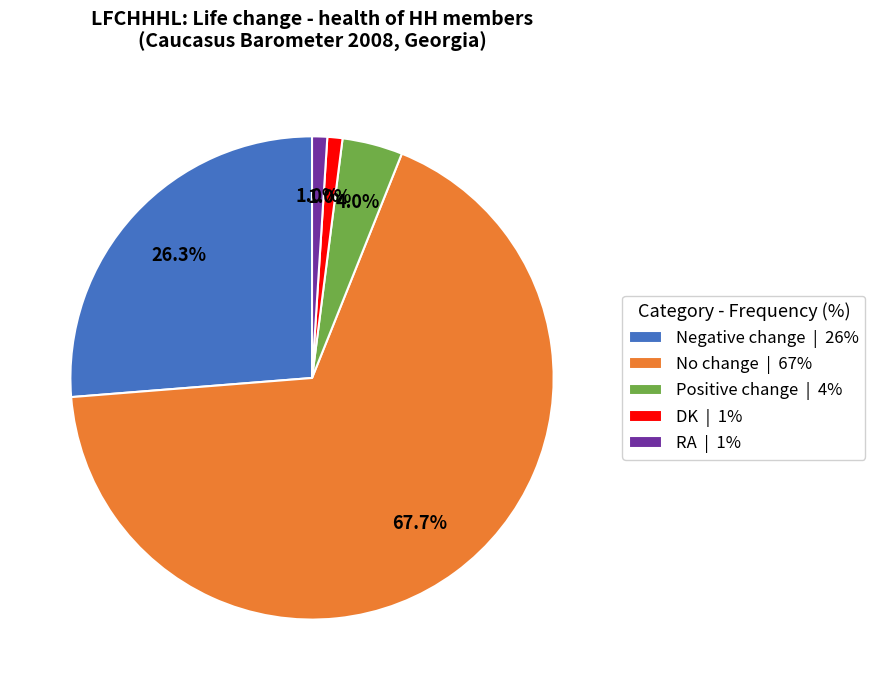

How many slices are in this pie chart?

5